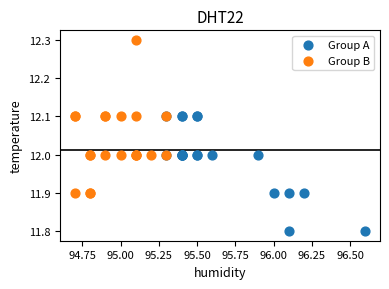

Which series has the widest spread of Y values?

Group B